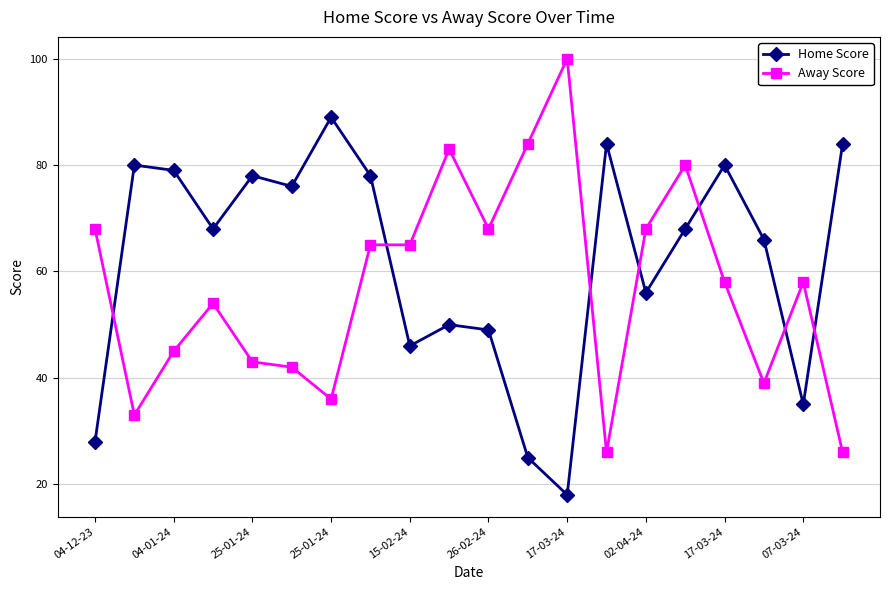

Rank the series by their maximum value, from highest to lowest.

Away Score, Home Score